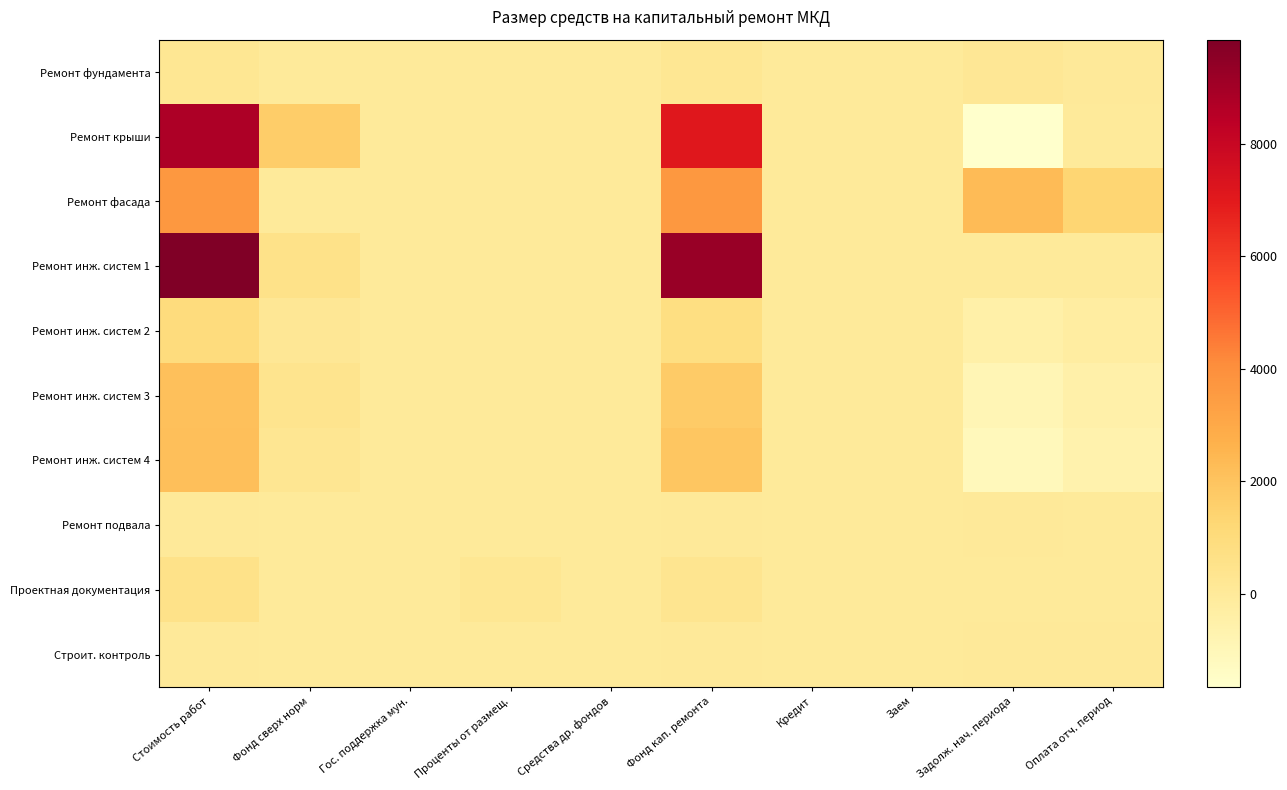

Reading left to right, transcribe all the data shown in this chart.

Ремонт фундамента: Стоимость работ=193.3	Фонд сверх норм=0.0	Гос. поддержка мун.=0.0	Проценты от размещ.=0.0	Средства др. фондов=0.0	Фонд кап. ремонта=193.3	Кредит=0.0	Заем=0.0	Задолж. нач. периода=156.3	Оплата отч. период=36.9
Ремонт крыши: Стоимость работ=8730.5	Фонд сверх норм=1651.0	Гос. поддержка мун.=0.0	Проценты от размещ.=0.0	Средства др. фондов=0.0	Фонд кап. ремонта=7079.5	Кредит=0.0	Заем=0.0	Задолж. нач. периода=-1651.0	Оплата отч. период=0.0
Ремонт фасада: Стоимость работ=3677.2	Фонд сверх норм=0.0	Гос. поддержка мун.=0.0	Проценты от размещ.=0.0	Средства др. фондов=0.0	Фонд кап. ремонта=3677.2	Кредит=0.0	Заем=0.0	Задолж. нач. периода=2340.2	Оплата отч. период=1337.0
Ремонт инж. систем 1: Стоимость работ=9851.7	Фонд сверх норм=585.1	Гос. поддержка мун.=0.0	Проценты от размещ.=0.0	Средства др. фондов=0.0	Фонд кап. ремонта=9266.6	Кредит=0.0	Заем=0.0	Задолж. нач. периода=0.0	Оплата отч. период=0.0
Ремонт инж. систем 2: Стоимость работ=972.9	Фонд сверх норм=190.6	Гос. поддержка мун.=0.0	Проценты от размещ.=0.0	Средства др. фондов=0.0	Фонд кап. ремонта=782.3	Кредит=0.0	Заем=0.0	Задолж. нач. периода=-438.8	Оплата отч. период=-248.2
Ремонт инж. систем 3: Стоимость работ=2124.3	Фонд сверх норм=371.0	Гос. поддержка мун.=0.0	Проценты от размещ.=0.0	Средства др. фондов=0.0	Фонд кап. ремонта=1753.3	Кредит=0.0	Заем=0.0	Задолж. нач. периода=-892.3	Оплата отч. период=-521.3
Ремонт инж. систем 4: Стоимость работ=2173.4	Фонд сверх норм=247.4	Гос. поддержка мун.=0.0	Проценты от размещ.=0.0	Средства др. фондов=0.0	Фонд кап. ремонта=1926.0	Кредит=0.0	Заем=0.0	Задолж. нач. периода=-1088.7	Оплата отч. период=-648.0
Ремонт подвала: Стоимость работ=36.0	Фонд сверх норм=0.0	Гос. поддержка мун.=0.0	Проценты от размещ.=0.0	Средства др. фондов=0.0	Фонд кап. ремонта=36.0	Кредит=0.0	Заем=0.0	Задолж. нач. периода=43.1	Оплата отч. период=-7.0
Проектная документация: Стоимость работ=583.3	Фонд сверх норм=0.0	Гос. поддержка мун.=0.0	Проценты от размещ.=214.1	Средства др. фондов=0.0	Фонд кап. ремонта=369.3	Кредит=0.0	Заем=0.0	Задолж. нач. периода=0.0	Оплата отч. период=0.0
Строит. контроль: Стоимость работ=56.4	Фонд сверх норм=0.0	Гос. поддержка мун.=0.0	Проценты от размещ.=0.0	Средства др. фондов=0.0	Фонд кап. ремонта=56.4	Кредит=0.0	Заем=0.0	Задолж. нач. периода=56.4	Оплата отч. период=56.4